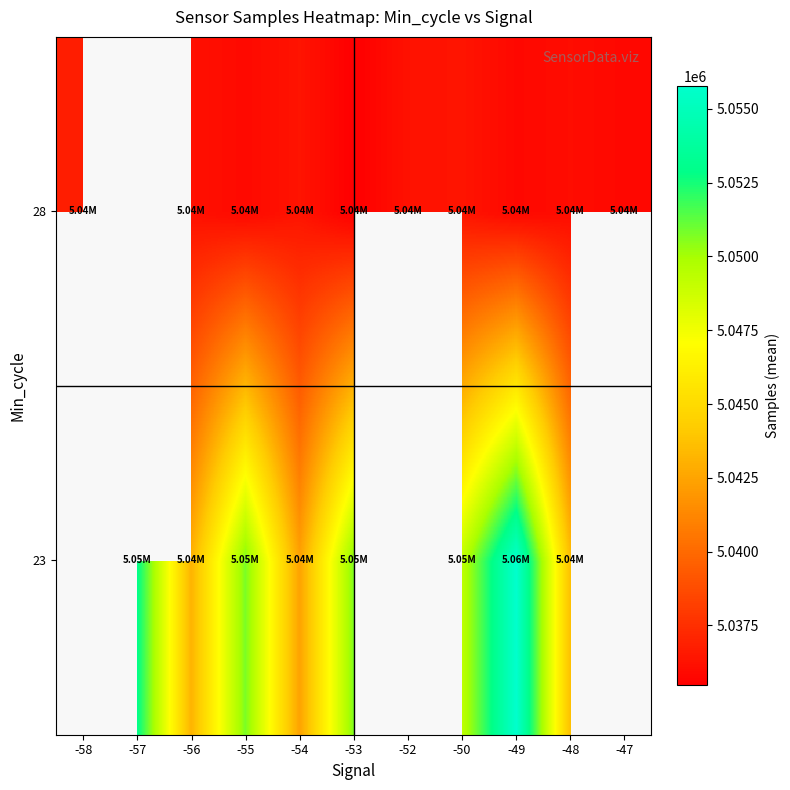

At which label does 23 first exceed 5050725?

-57